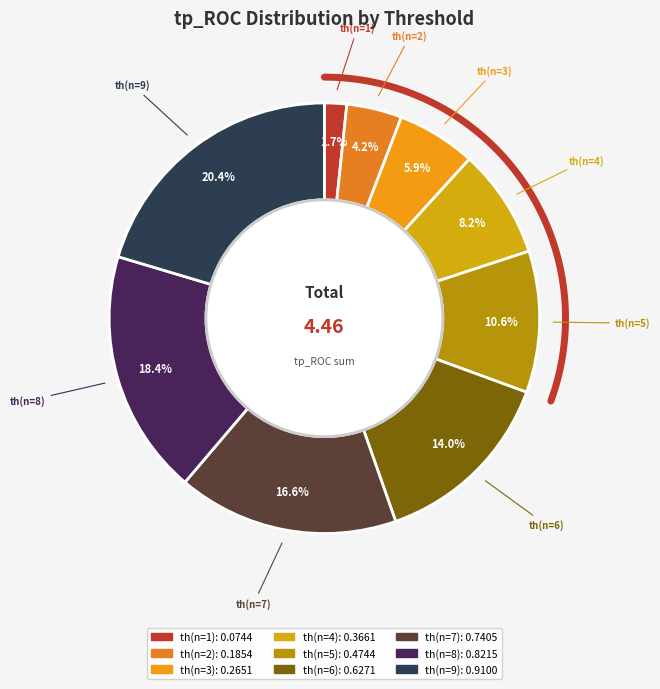

To the nearest percent, what is the difference between the largest and smallest slice percentages?

19%